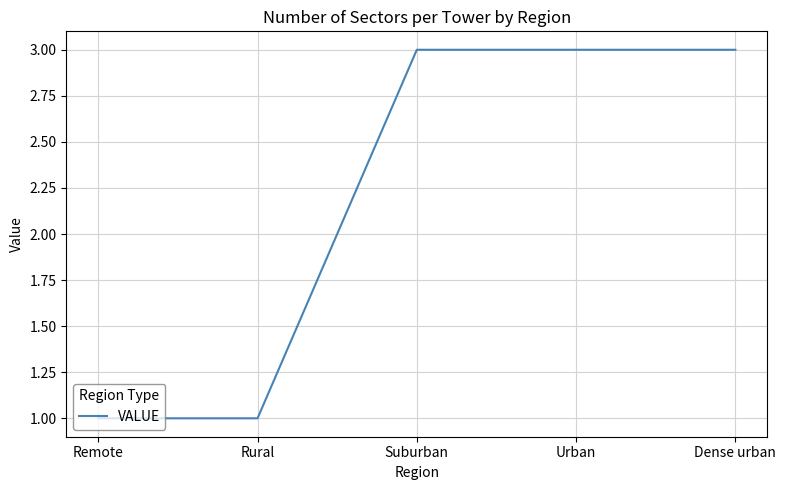

Reading right to left, extract all data points from this chart.

Dense urban=3	Urban=3	Suburban=3	Rural=1	Remote=1